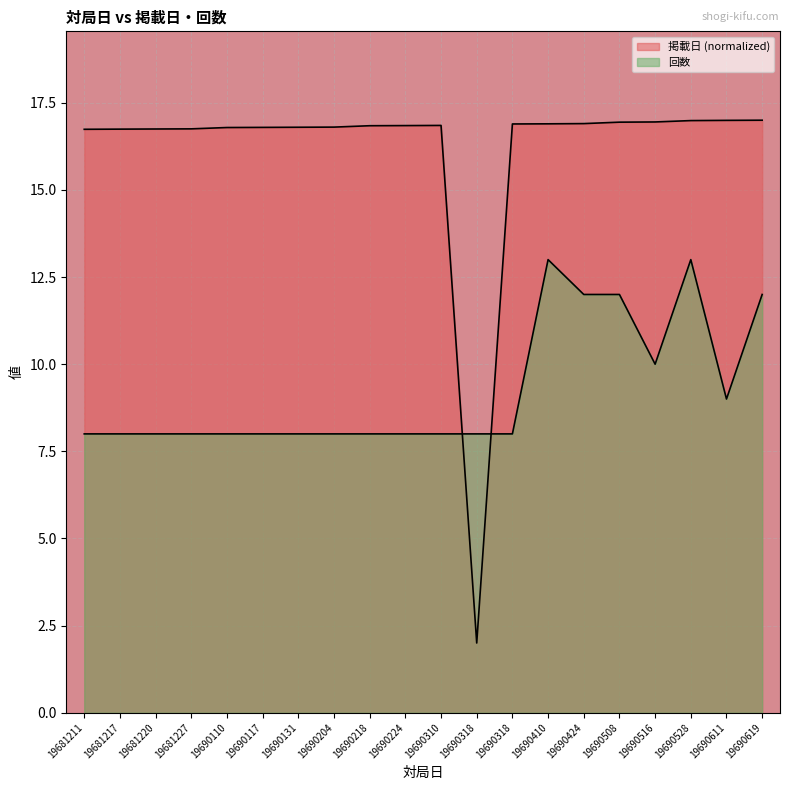

List the series in order of their overall mean, lowest first.

回数, 掲載日